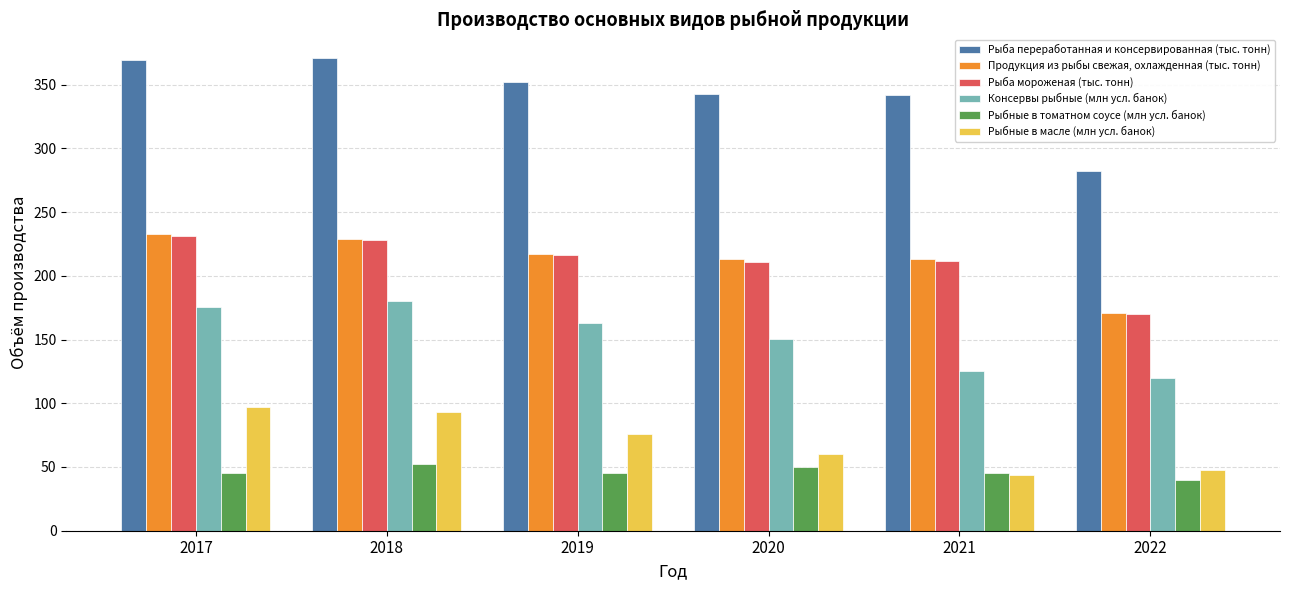

What is the spread (max minus min) of values at 2021?

298.1